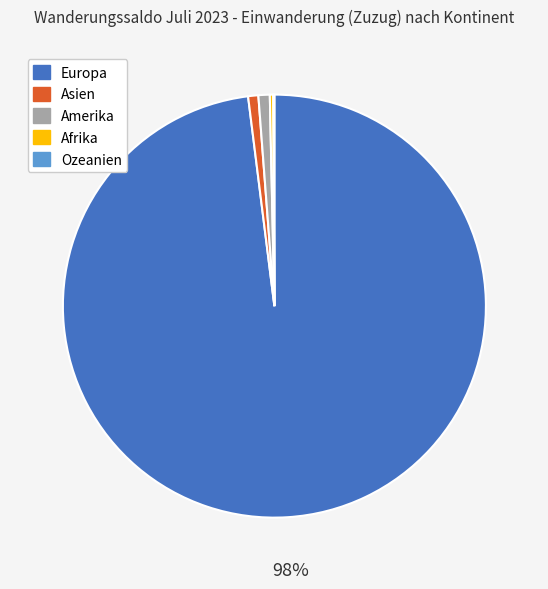

Between Amerika and Europa, which is larger?

Europa